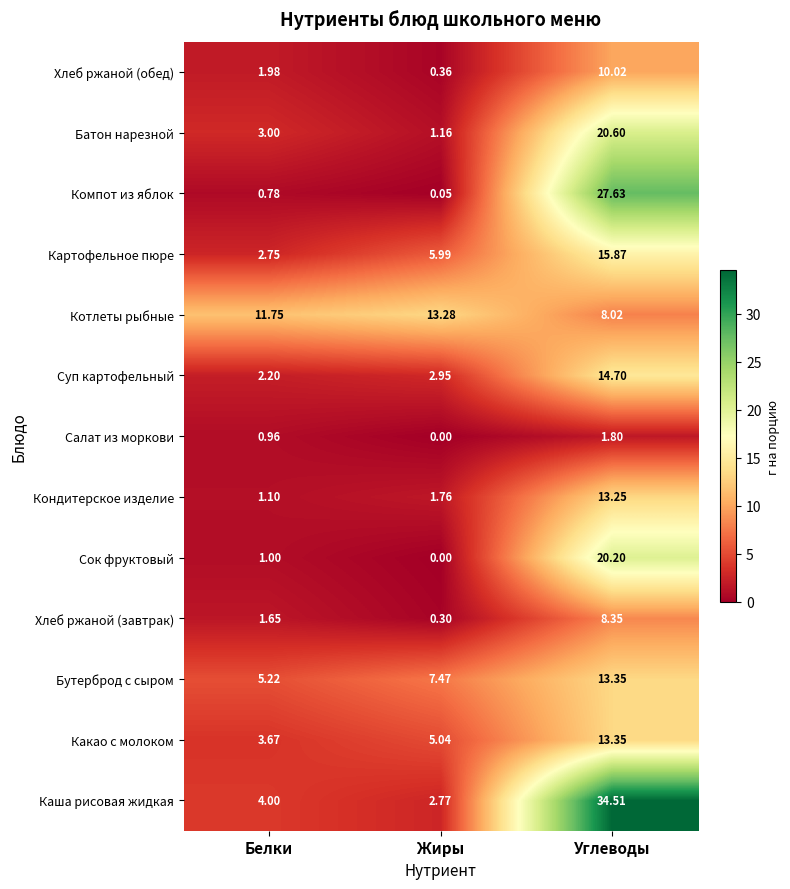

Which category has the lowest value in the Хлеб ржаной (завтрак) series?

Жиры